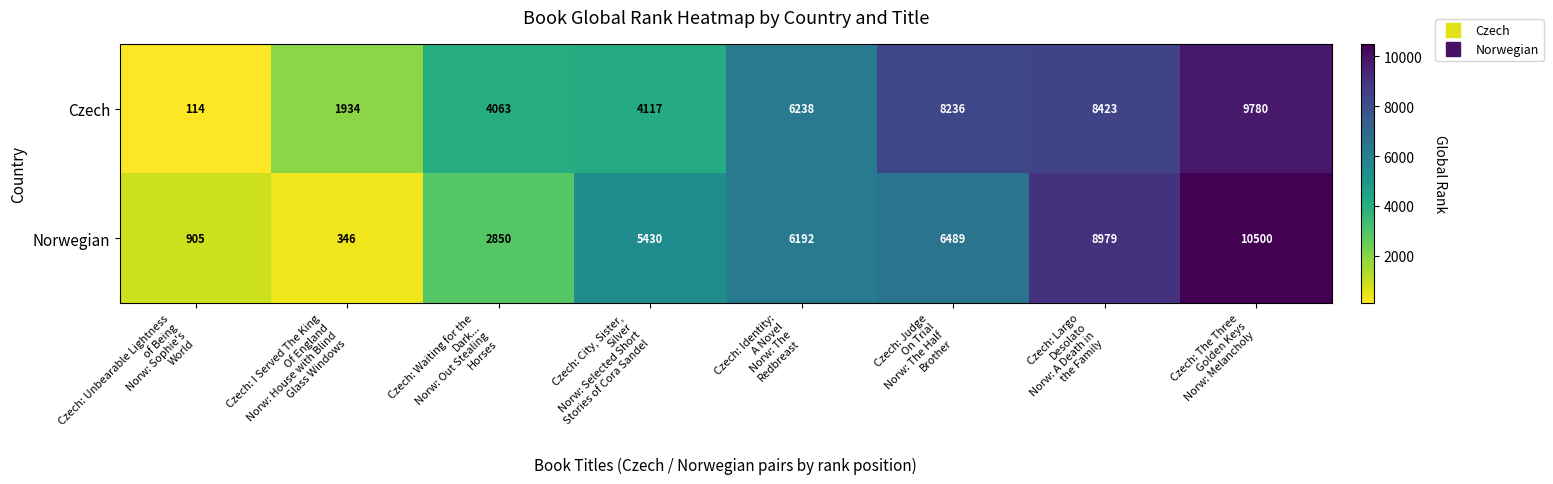

Count the Norwegian values in the range 2850 to 8979.

5